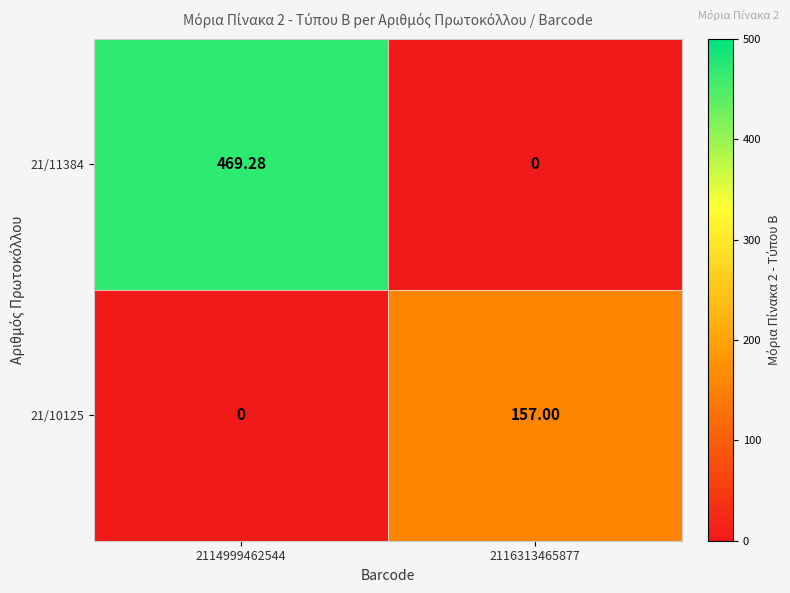

Which series has the largest total across all categories?

21/11384